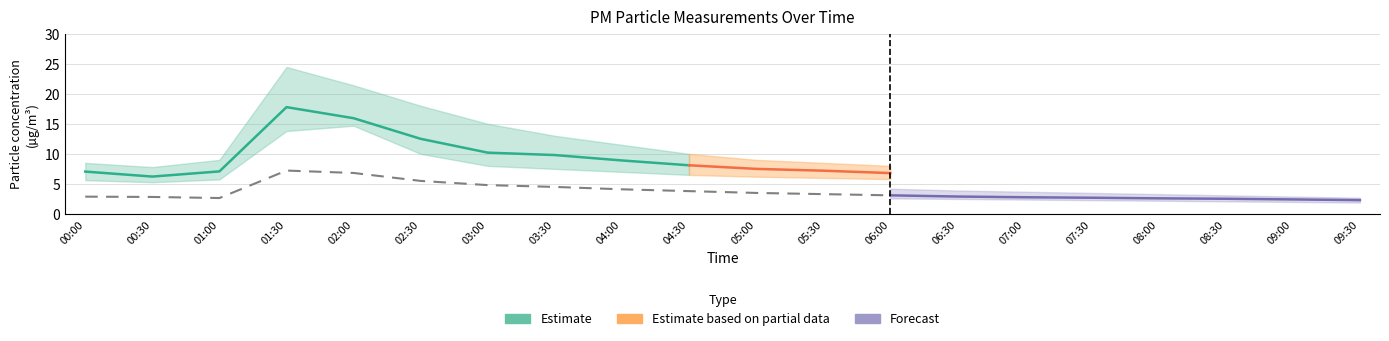

At how many categories does at least one series exceed 21?

2